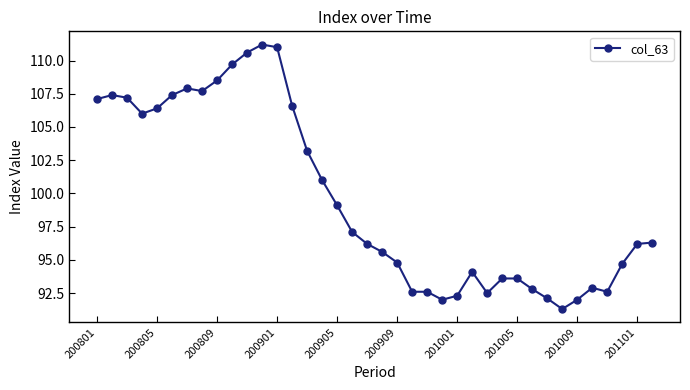

What is the value of the 27th point from the left?

92.5